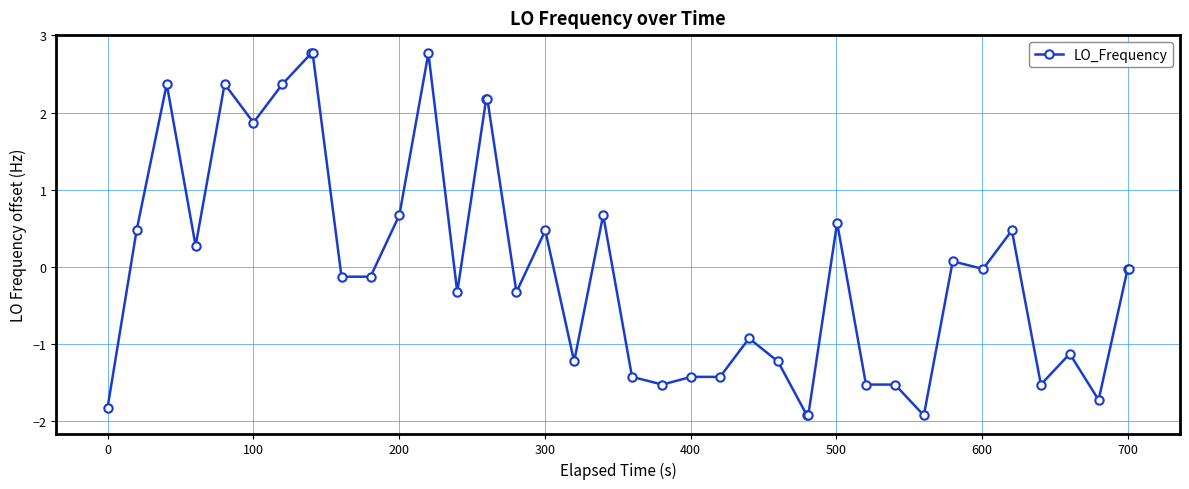

What is the value of the 26th point from the left?

-1.2